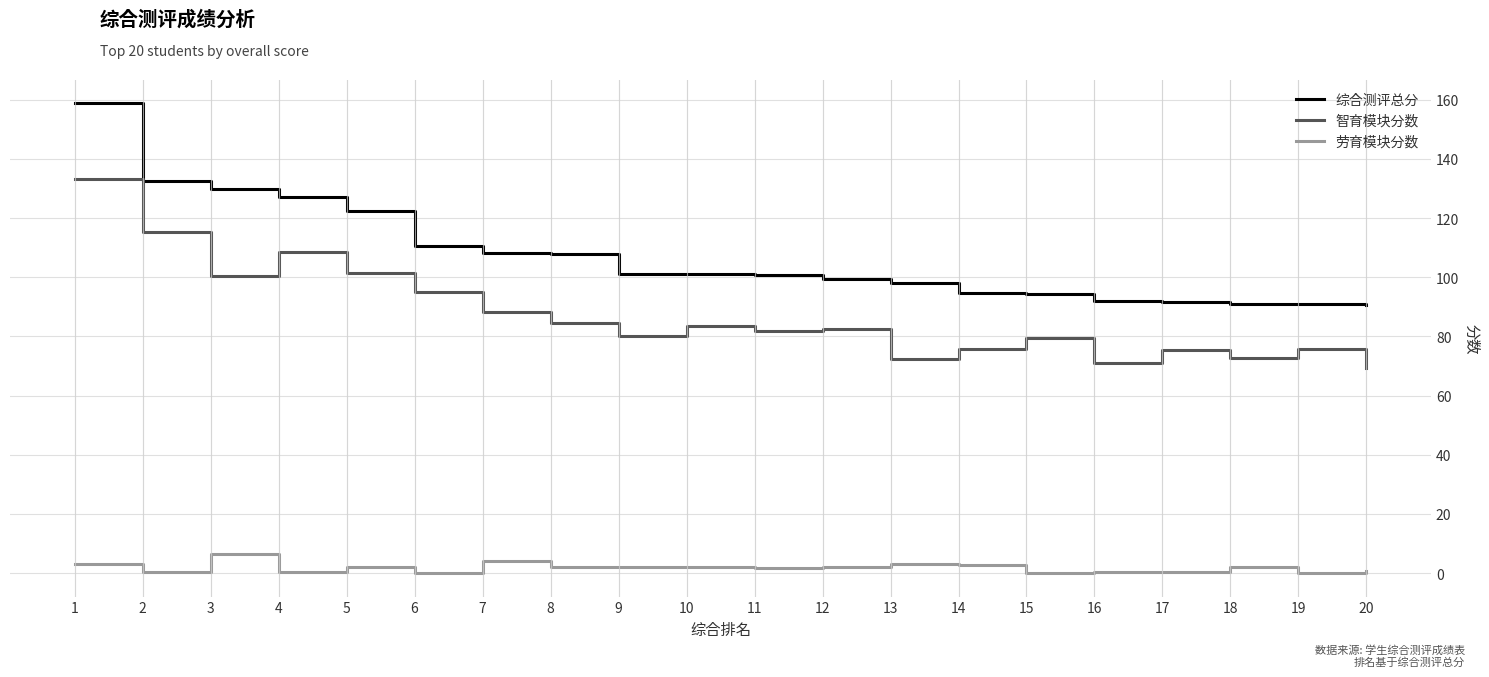

Does the chart display data point markers on the line(s)?

No